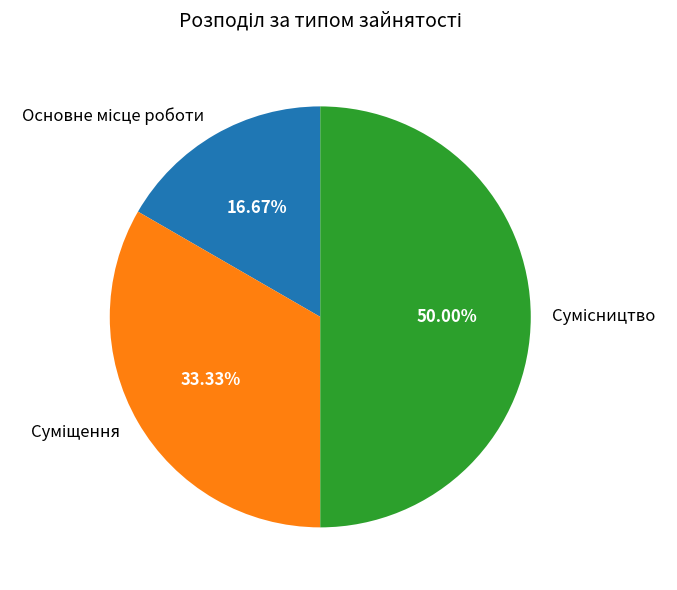

Does Сумісництво account for over 50% of the chart?

No